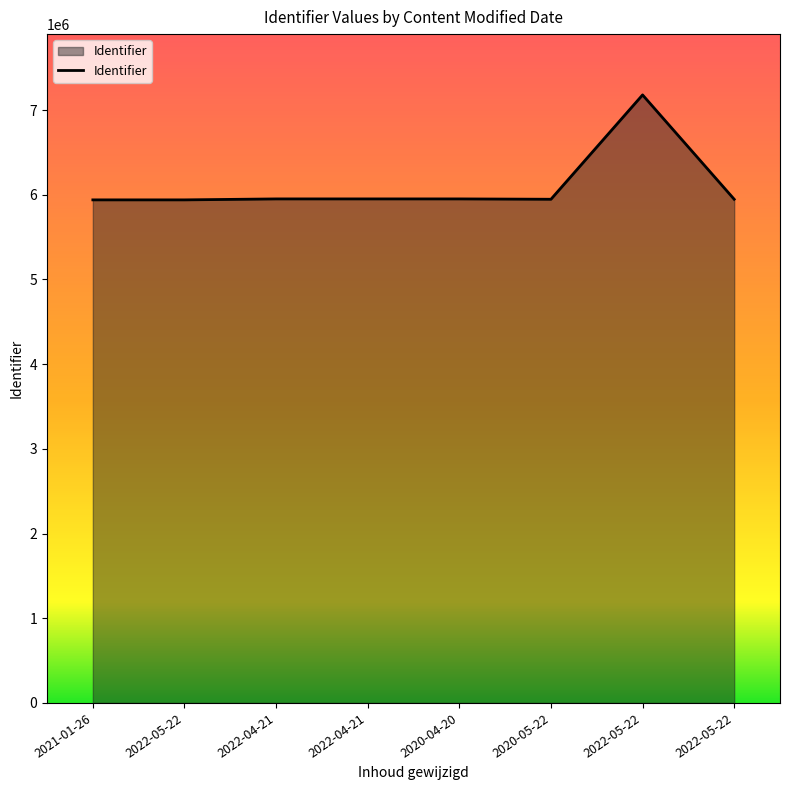

At which label does the data first exceed 5950557?

2022-04-21